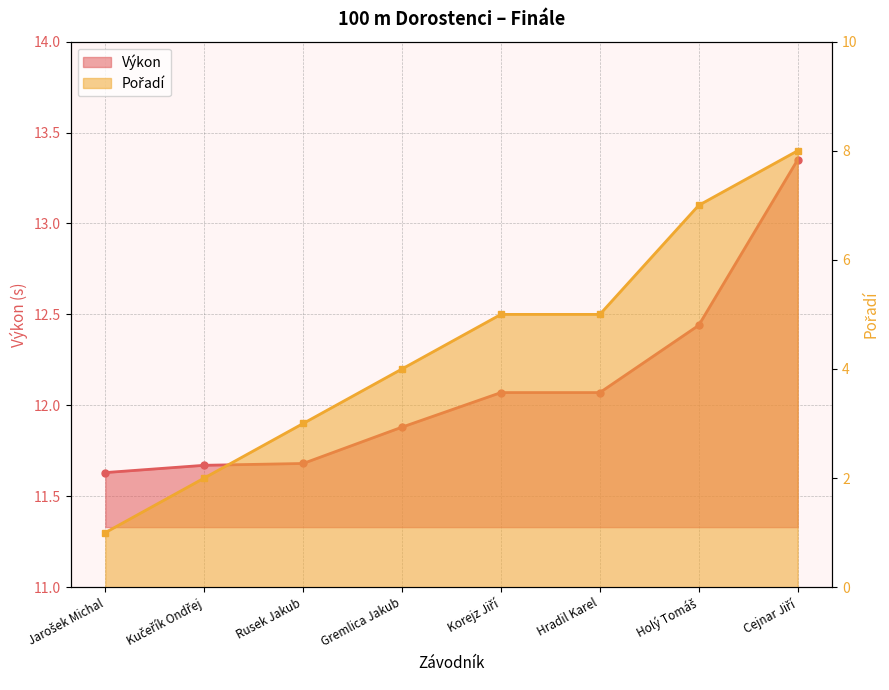

What is the sum of the Výkon values at Jarošek Michal and Cejnar Jiří?

25.0